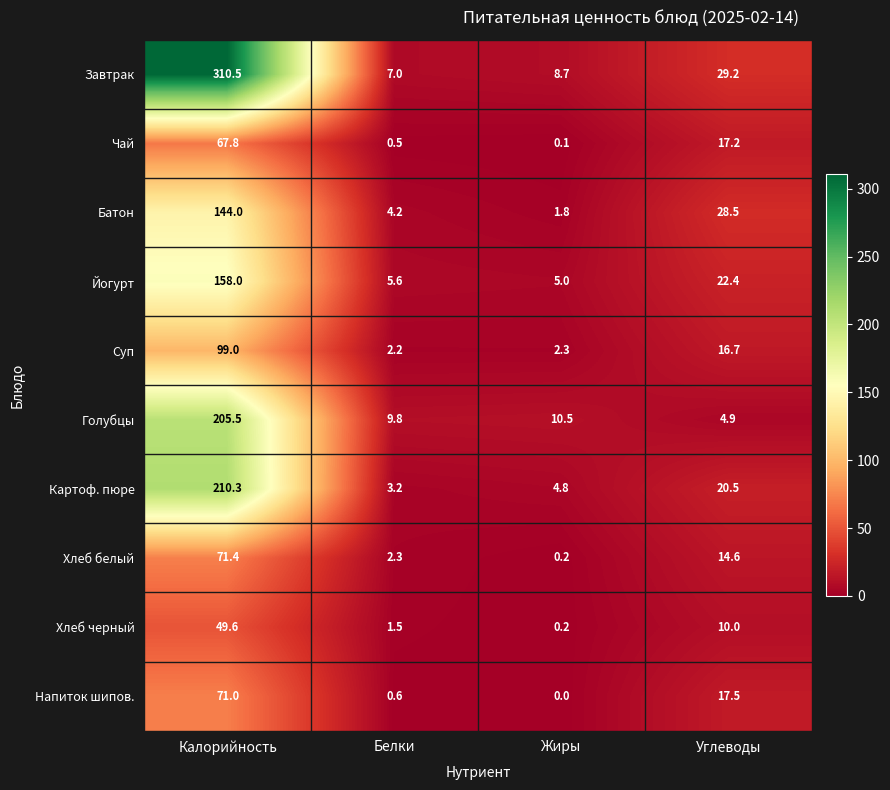

What is the total value across all series at Калорийность?

1387.1